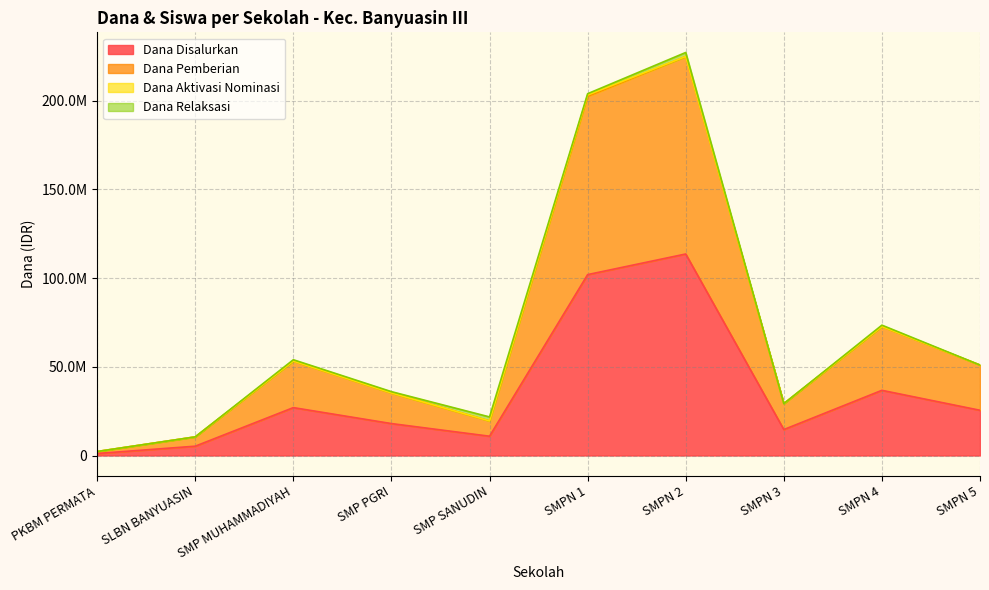

At which category does Dana Pemberian reach its first local peak?

SMP MUHAMMADIYAH